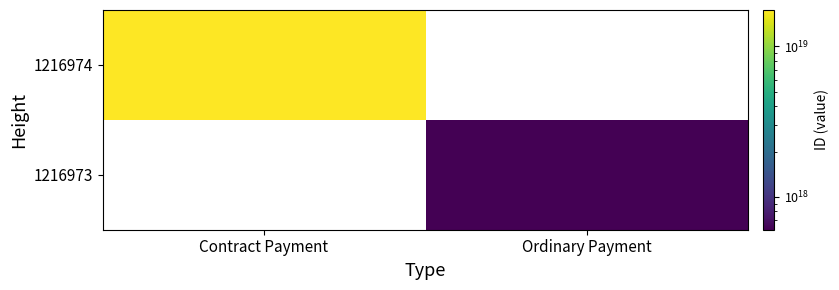

Which has a higher value, Contract Payment or Ordinary Payment?

Contract Payment